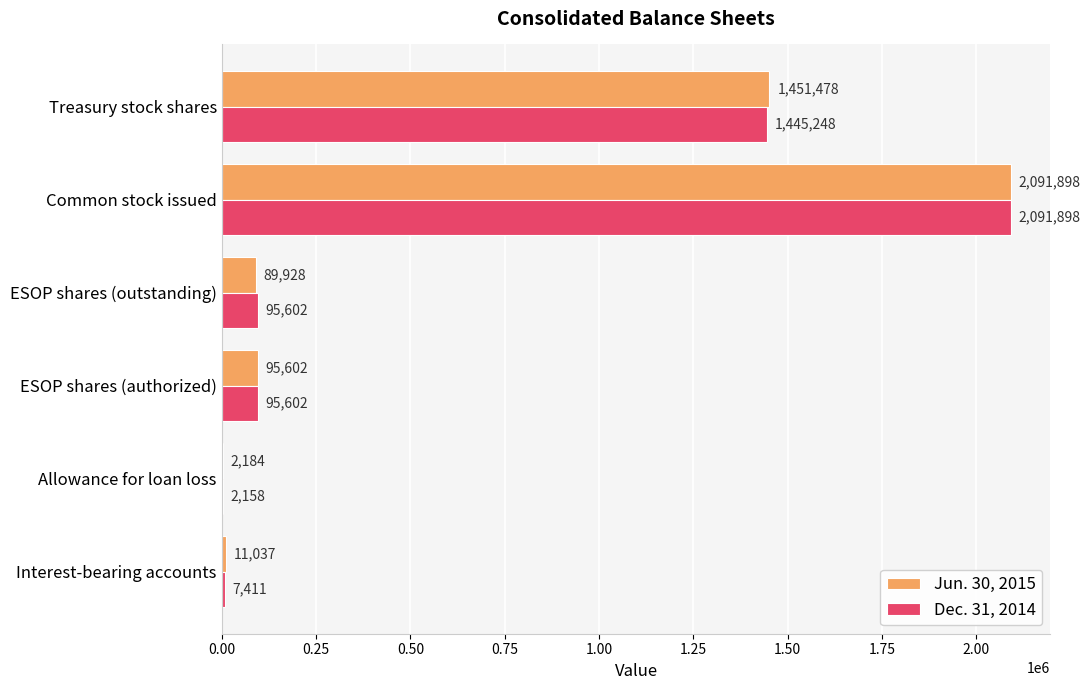

The value of Jun. 30, 2015 at ESOP shares (authorized) is 95602. True or false?

True